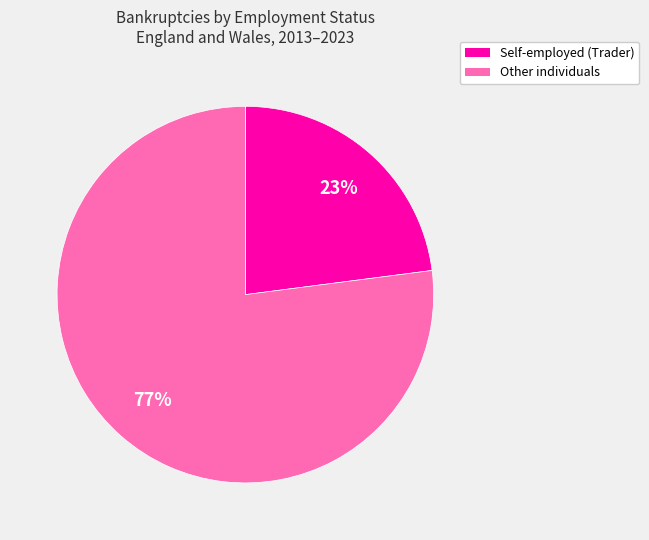

Does any single category account for the majority?

Yes